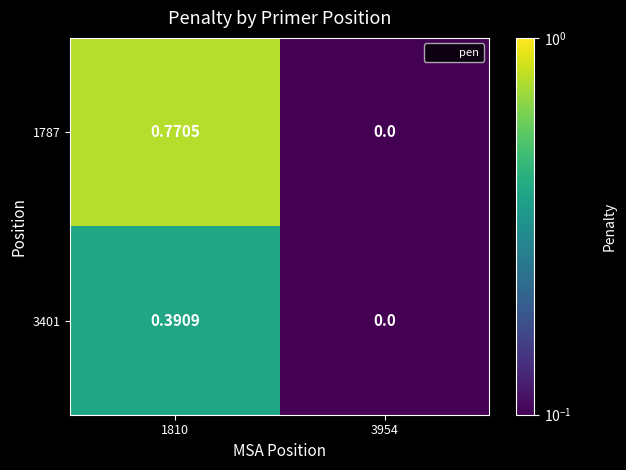

Is the value of 3401 at 1810 greater than the value of 1787 at 3954?

Yes